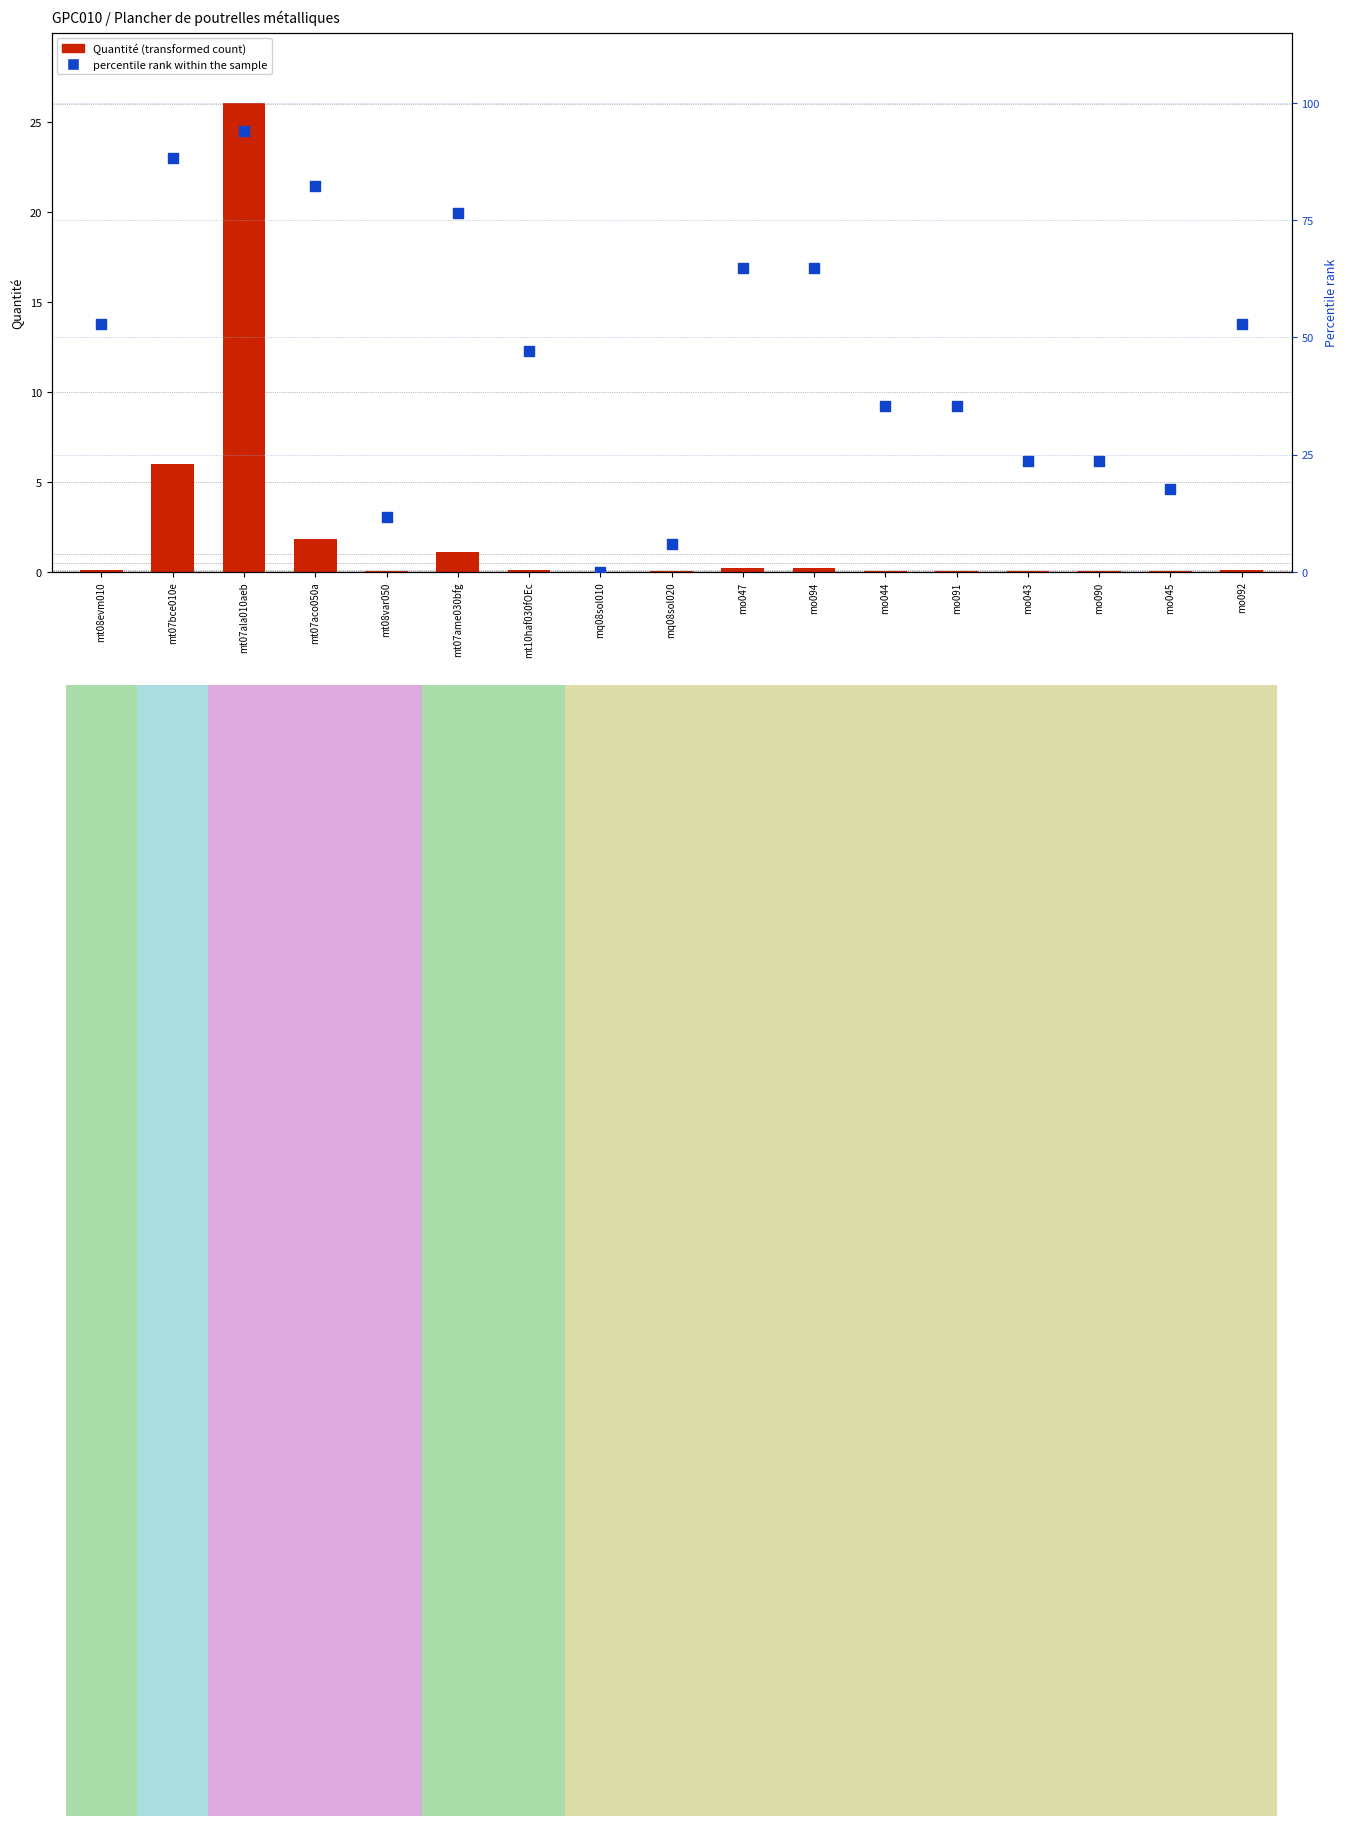

What are all the series names shown in the legend?

Quantité, percentile rank within the sample